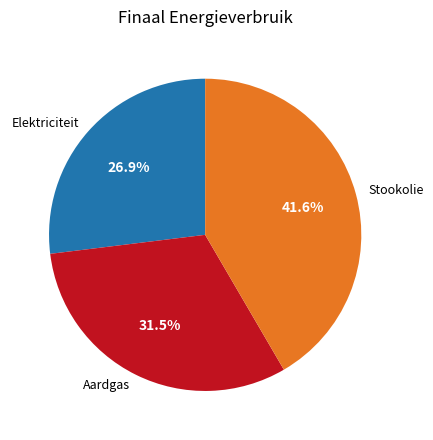

Does Stookolie account for over 50% of the chart?

No